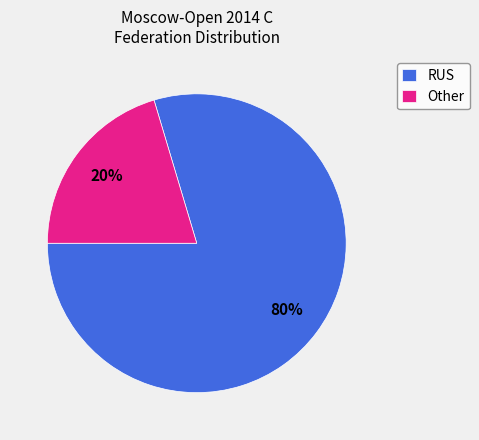

To the nearest percent, what is the average slice percentage?

50%